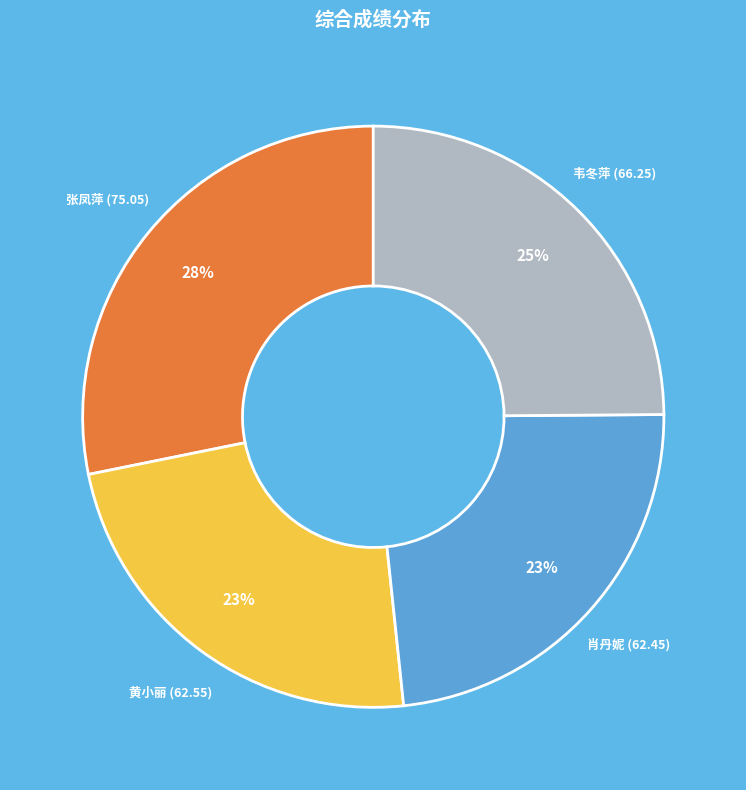

To the nearest percent, what is the difference between the largest and smallest slice percentages?

5%